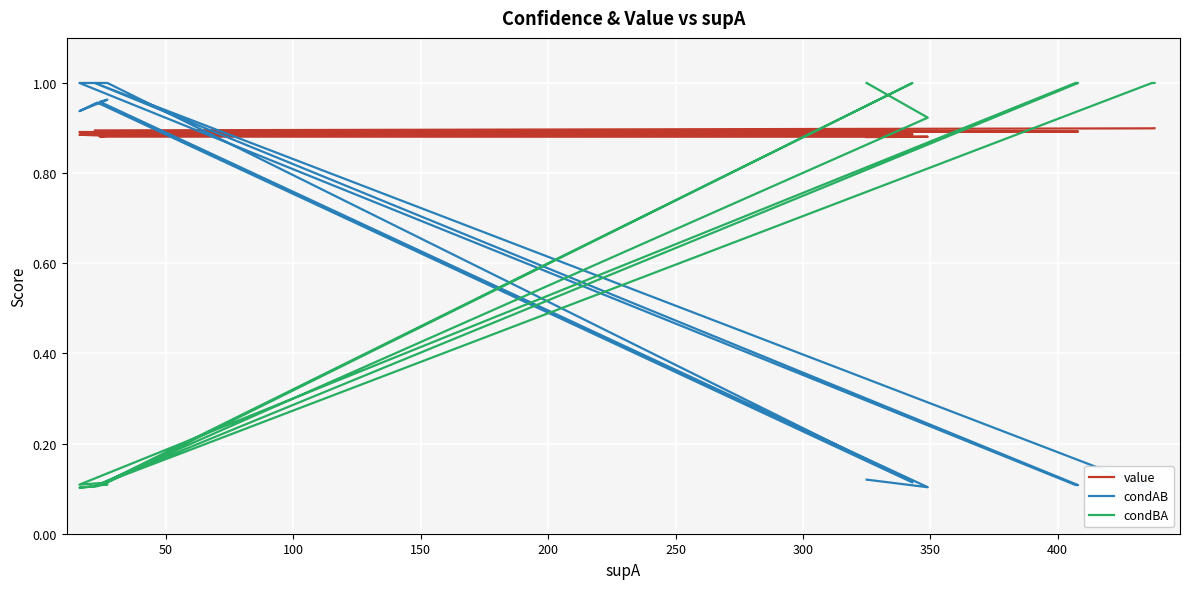

How many data points does each series have?

40